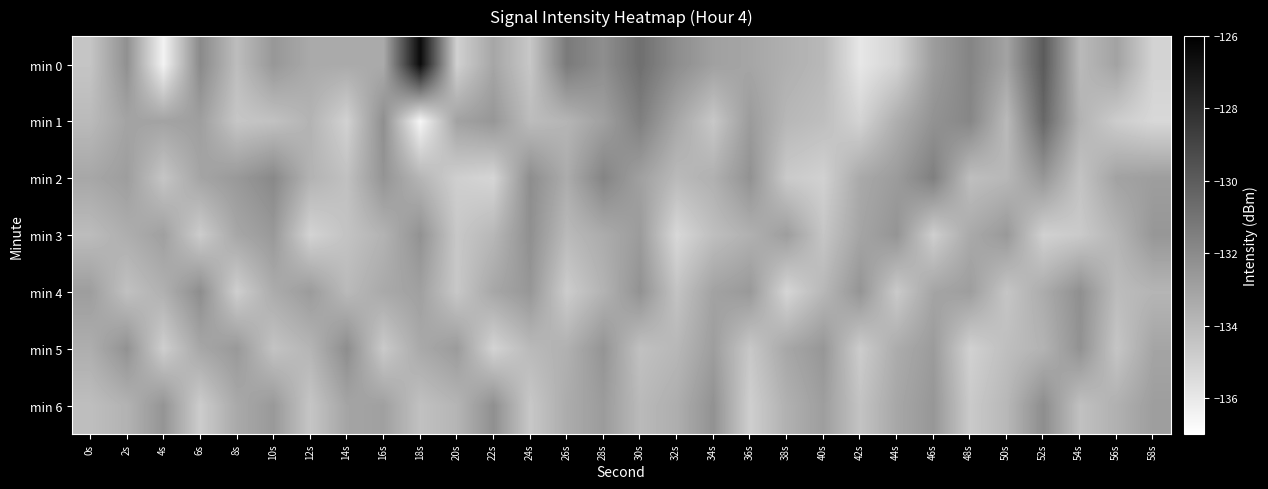

What is the difference between the highest and lowest values at 36s?

2.6